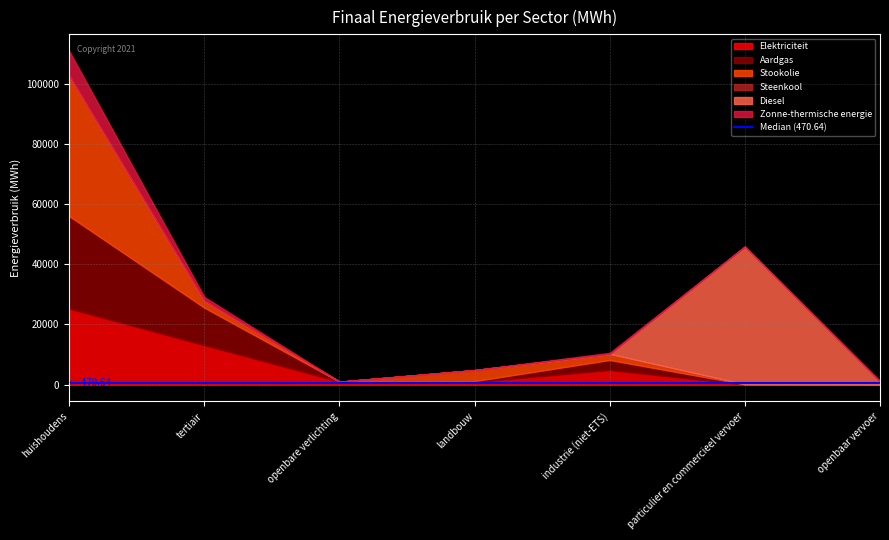

Which series has the largest total across all categories?

Stookolie